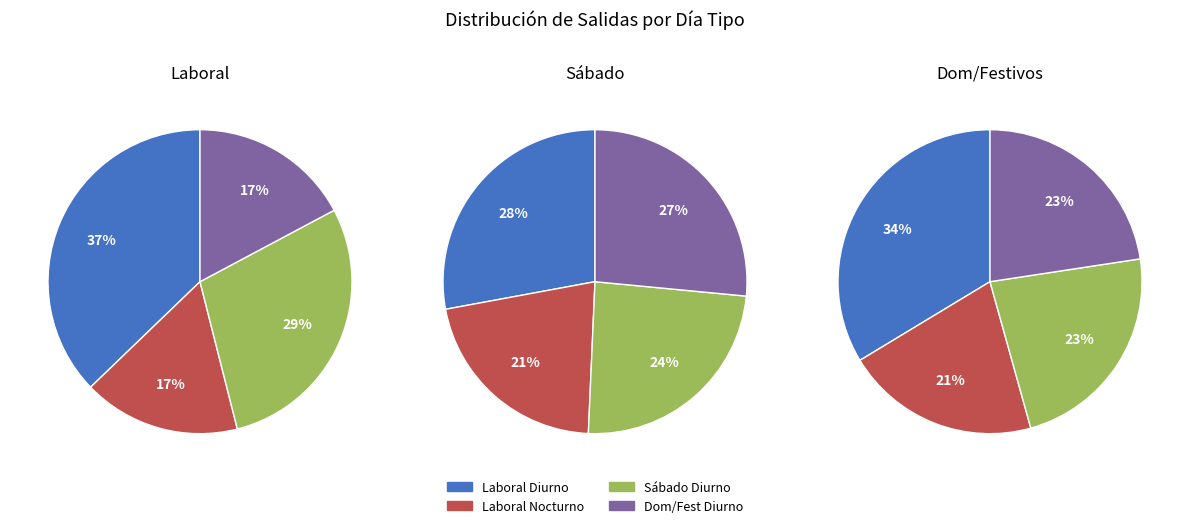

Does Sabado Diurno (IDA) represent more than half of the total?

No